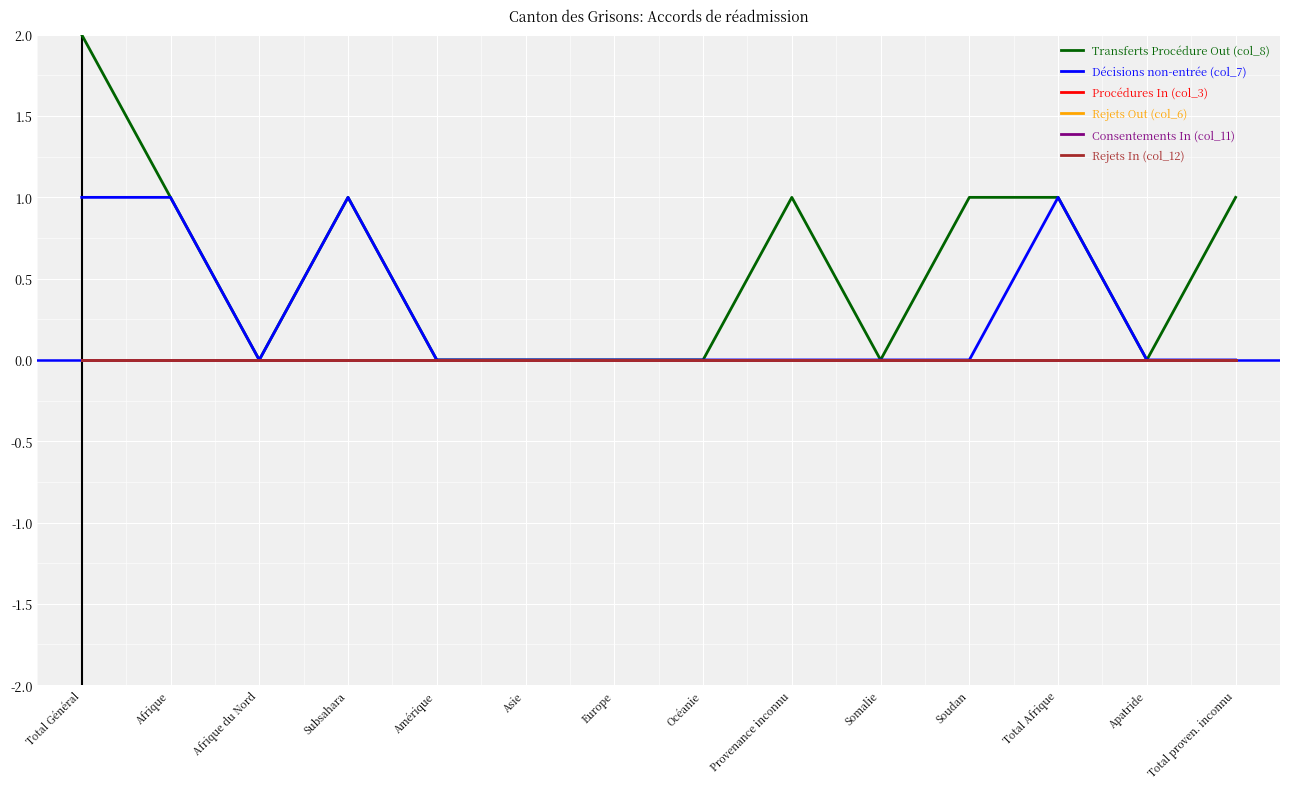

Reading left to right, transcribe all the data shown in this chart.

Transferts Procédure Out (col_8): Total Général=2	Afrique=1	Afrique du Nord=0	Subsahara=1	Amérique=0	Asie=0	Europe=0	Océanie=0	Provenance inconnu=1	Somalie=0	Soudan=1	Total Afrique=1	Apatride=0	Total proven. inconnu=1
Décisions non-entrée (col_7): Total Général=1	Afrique=1	Afrique du Nord=0	Subsahara=1	Amérique=0	Asie=0	Europe=0	Océanie=0	Provenance inconnu=0	Somalie=0	Soudan=0	Total Afrique=1	Apatride=0	Total proven. inconnu=0
Procédures In (col_3): Total Général=0	Afrique=0	Afrique du Nord=0	Subsahara=0	Amérique=0	Asie=0	Europe=0	Océanie=0	Provenance inconnu=0	Somalie=0	Soudan=0	Total Afrique=0	Apatride=0	Total proven. inconnu=0
Rejets Out (col_6): Total Général=0	Afrique=0	Afrique du Nord=0	Subsahara=0	Amérique=0	Asie=0	Europe=0	Océanie=0	Provenance inconnu=0	Somalie=0	Soudan=0	Total Afrique=0	Apatride=0	Total proven. inconnu=0
Consentements In (col_11): Total Général=0	Afrique=0	Afrique du Nord=0	Subsahara=0	Amérique=0	Asie=0	Europe=0	Océanie=0	Provenance inconnu=0	Somalie=0	Soudan=0	Total Afrique=0	Apatride=0	Total proven. inconnu=0
Rejets In (col_12): Total Général=0	Afrique=0	Afrique du Nord=0	Subsahara=0	Amérique=0	Asie=0	Europe=0	Océanie=0	Provenance inconnu=0	Somalie=0	Soudan=0	Total Afrique=0	Apatride=0	Total proven. inconnu=0